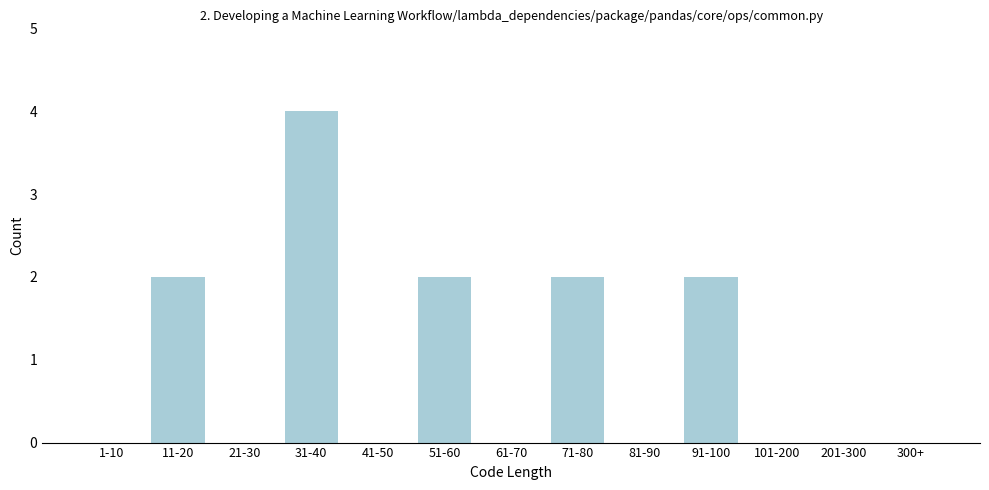

Reading left to right, list all the values displayed in this chart.

1-10=0	11-20=2	21-30=0	31-40=4	41-50=0	51-60=2	61-70=0	71-80=2	81-90=0	91-100=2	101-200=0	201-300=0	300+=0